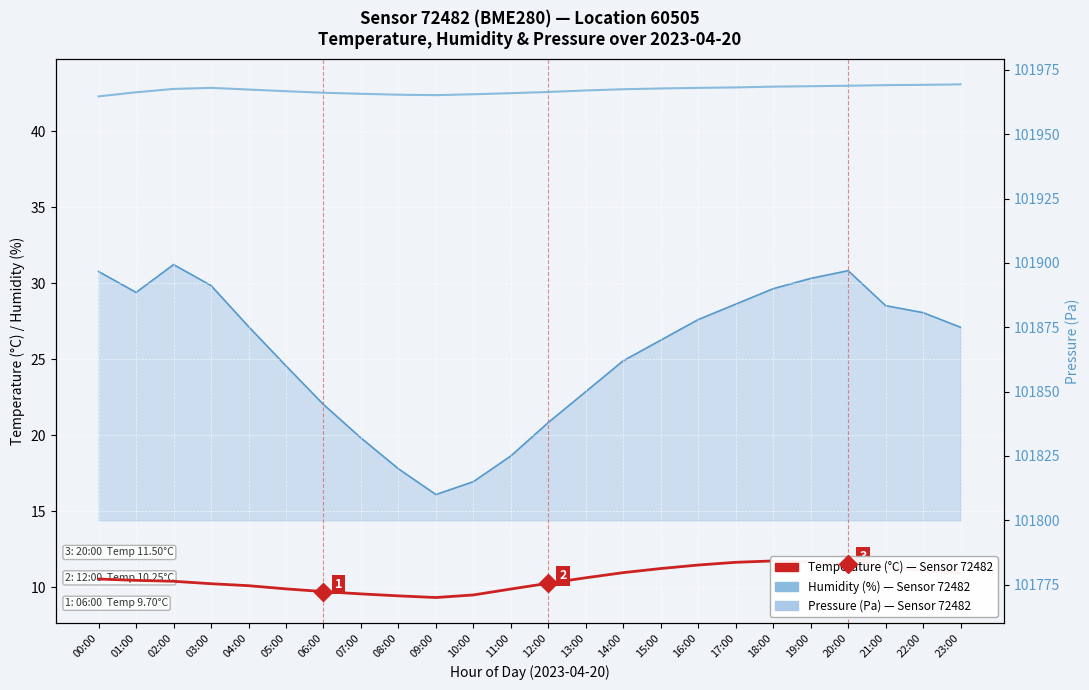

How many data points in Temperature (°C) are less than 10?

7